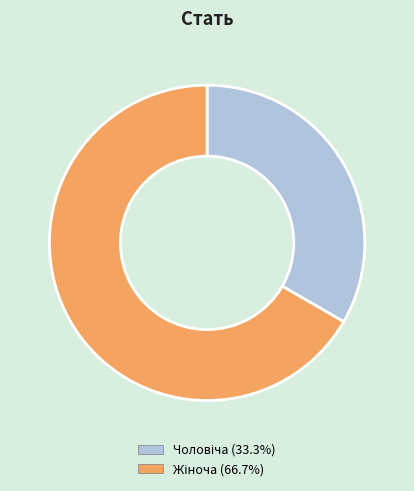

Does any single category account for the majority?

Yes